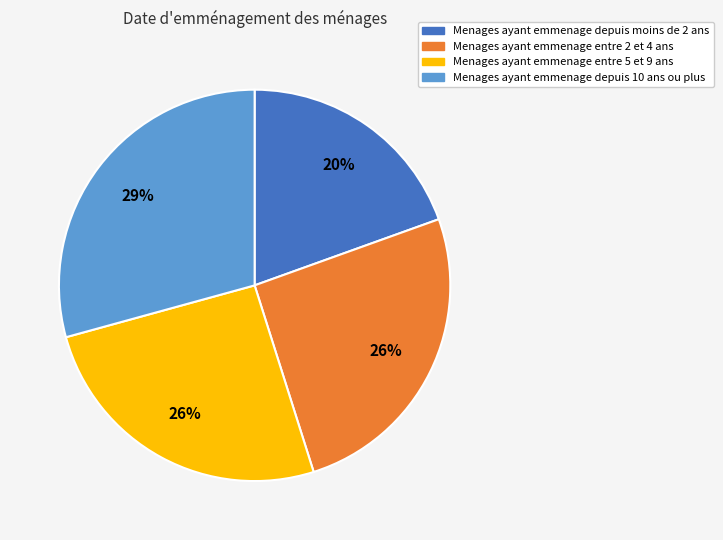

Which slice is the smallest?

Menages ayant emmenage depuis moins de 2 ans